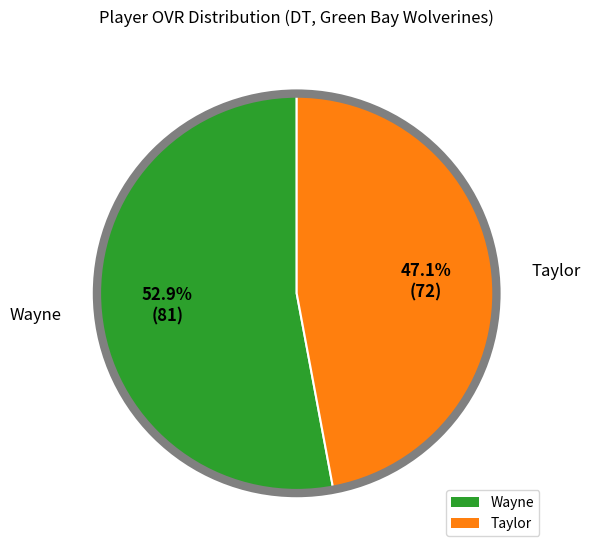

To the nearest percent, what is the difference between the Wayne and Taylor slice percentages?

6%